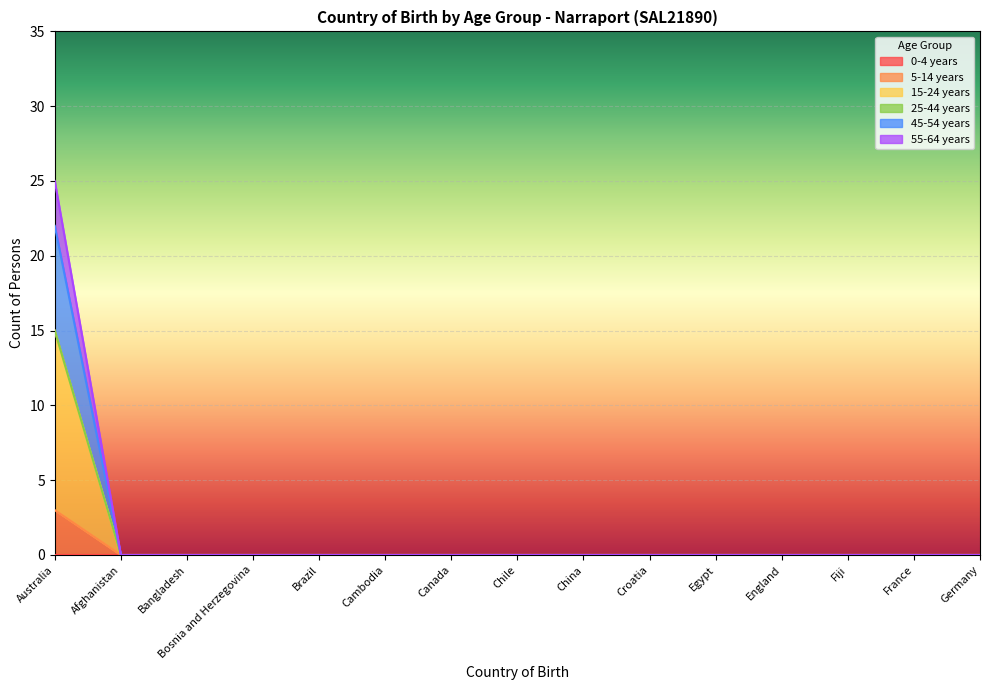

Where is 45-54 years nearest to the value 7?

Afghanistan